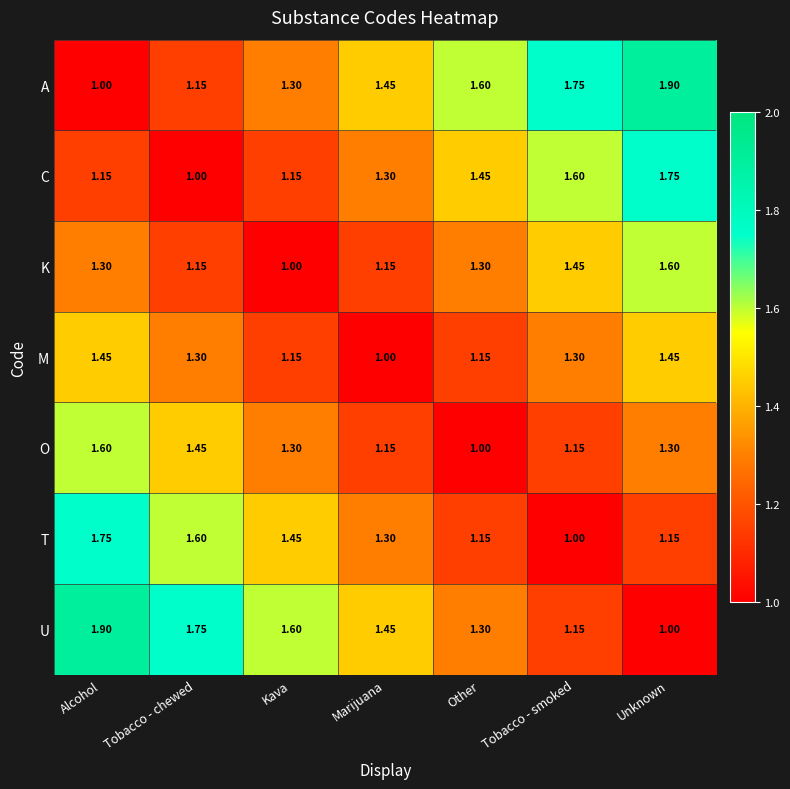

Where is T nearest to the value 1?

Tobacco - smoked